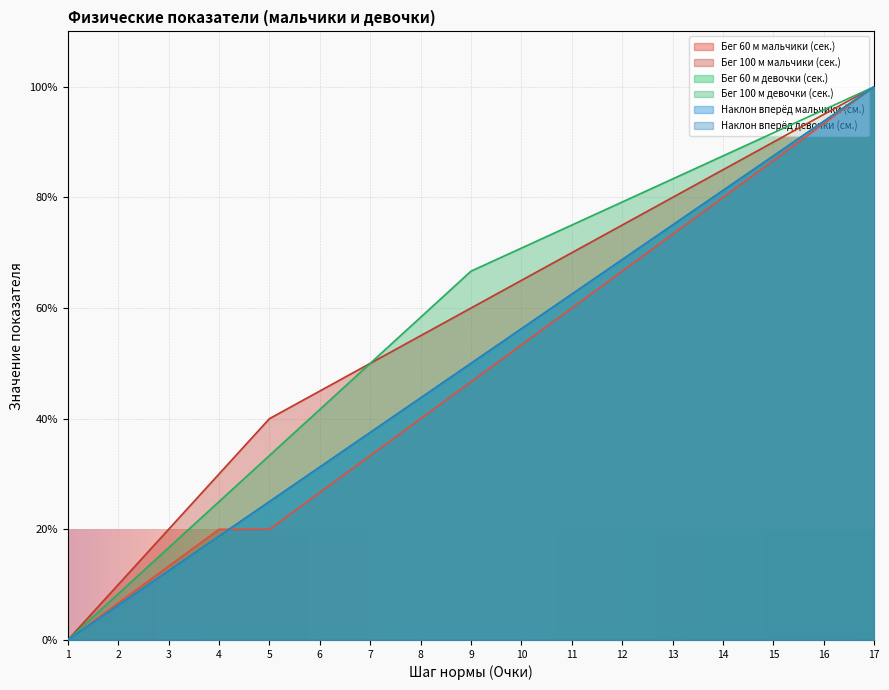

The Бег 100 м девочки (сек.) series shows 124.8 at 14. True or false?

False